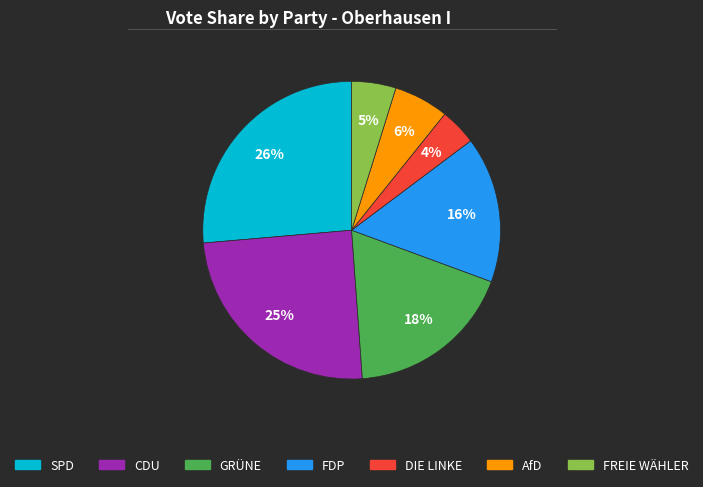

Between CDU and SPD, which is larger?

SPD